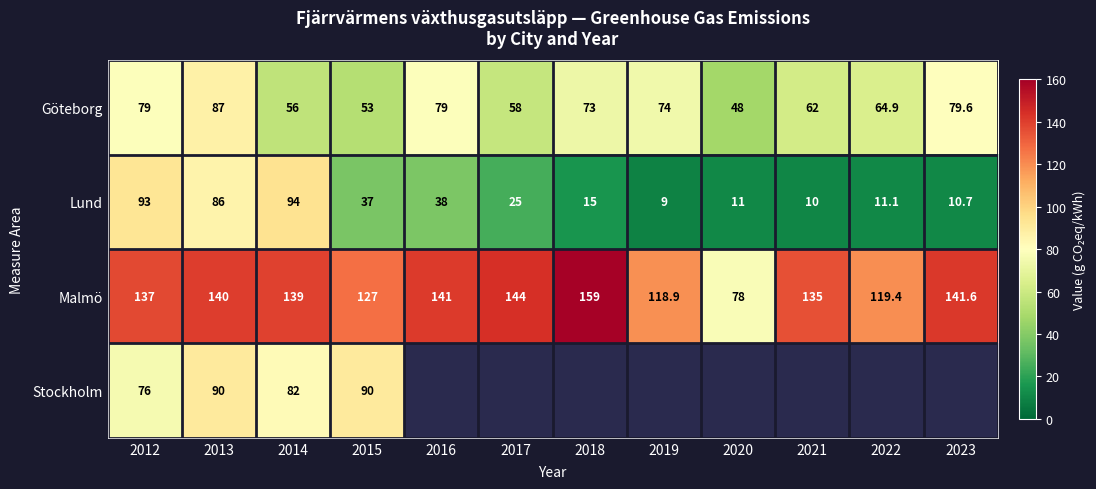

At 2013, list the series in order from smallest to largest.

Lund, Göteborg, Stockholm, Malmö